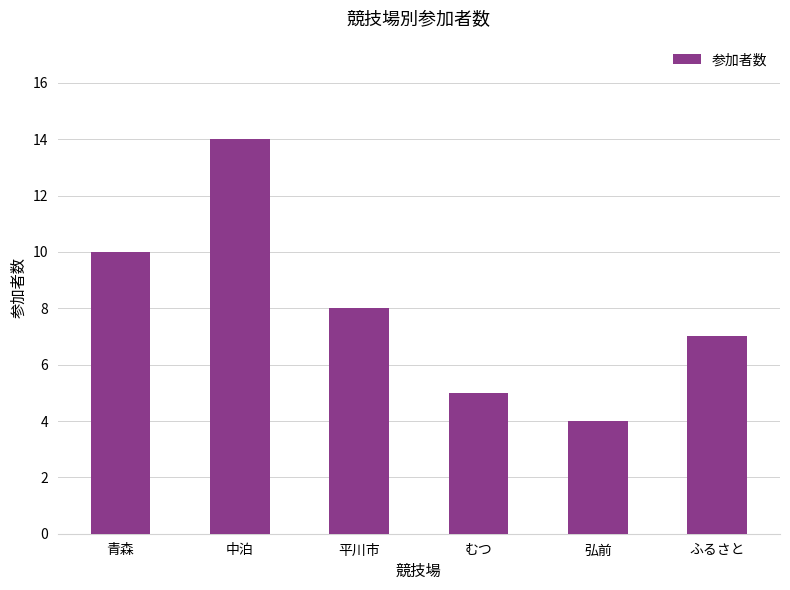

What is the label of the 1st bar from the left?

青森